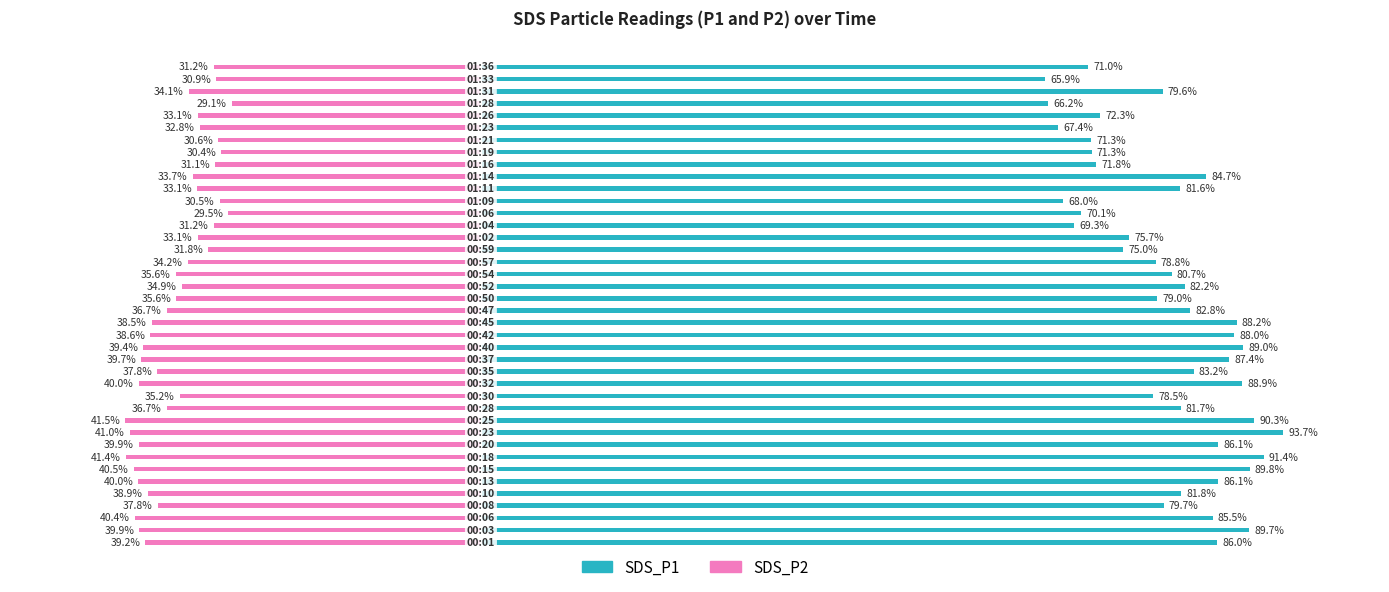

What is the difference between the maximum and second lowest values in the SDS_P1 series?

27.5